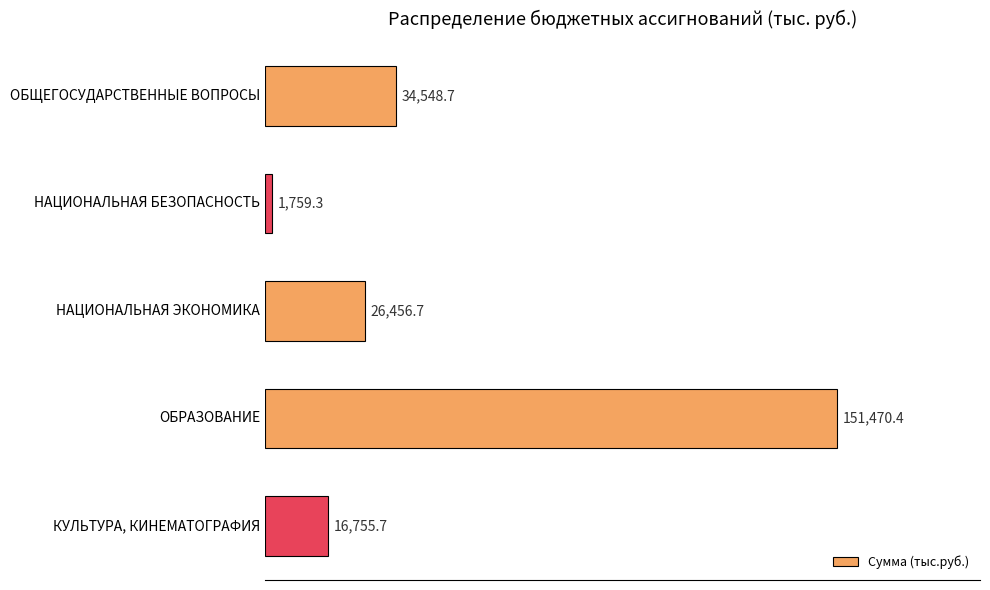

Reading top to bottom, transcribe all the data shown in this chart.

ОБЩЕГОСУДАРСТВЕННЫЕ ВОПРОСЫ=34548.7	НАЦИОНАЛЬНАЯ БЕЗОПАСНОСТЬ=1759.3	НАЦИОНАЛЬНАЯ ЭКОНОМИКА=26456.7	ОБРАЗОВАНИЕ=151470.4	КУЛЬТУРА, КИНЕМАТОГРАФИЯ=16755.7